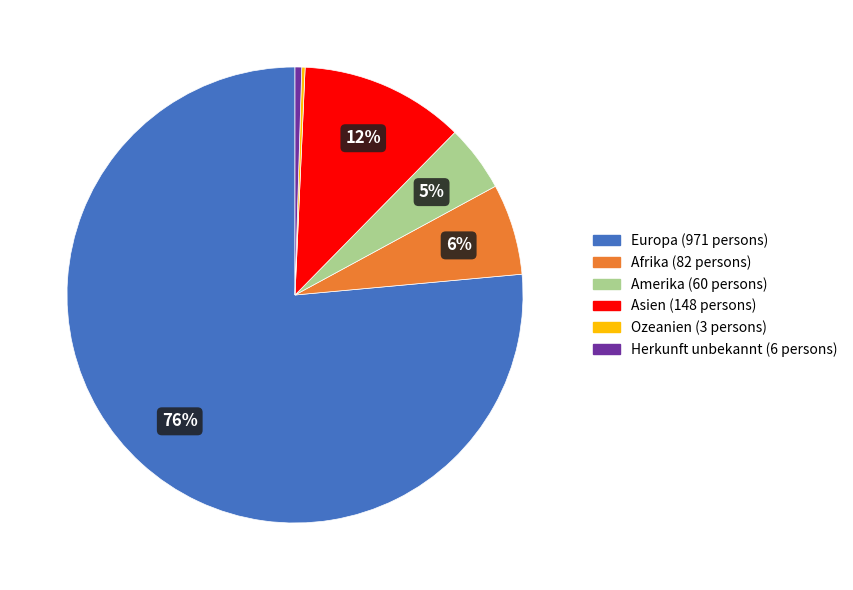

Which has a higher value, Herkunft unbekannt or Europa?

Europa